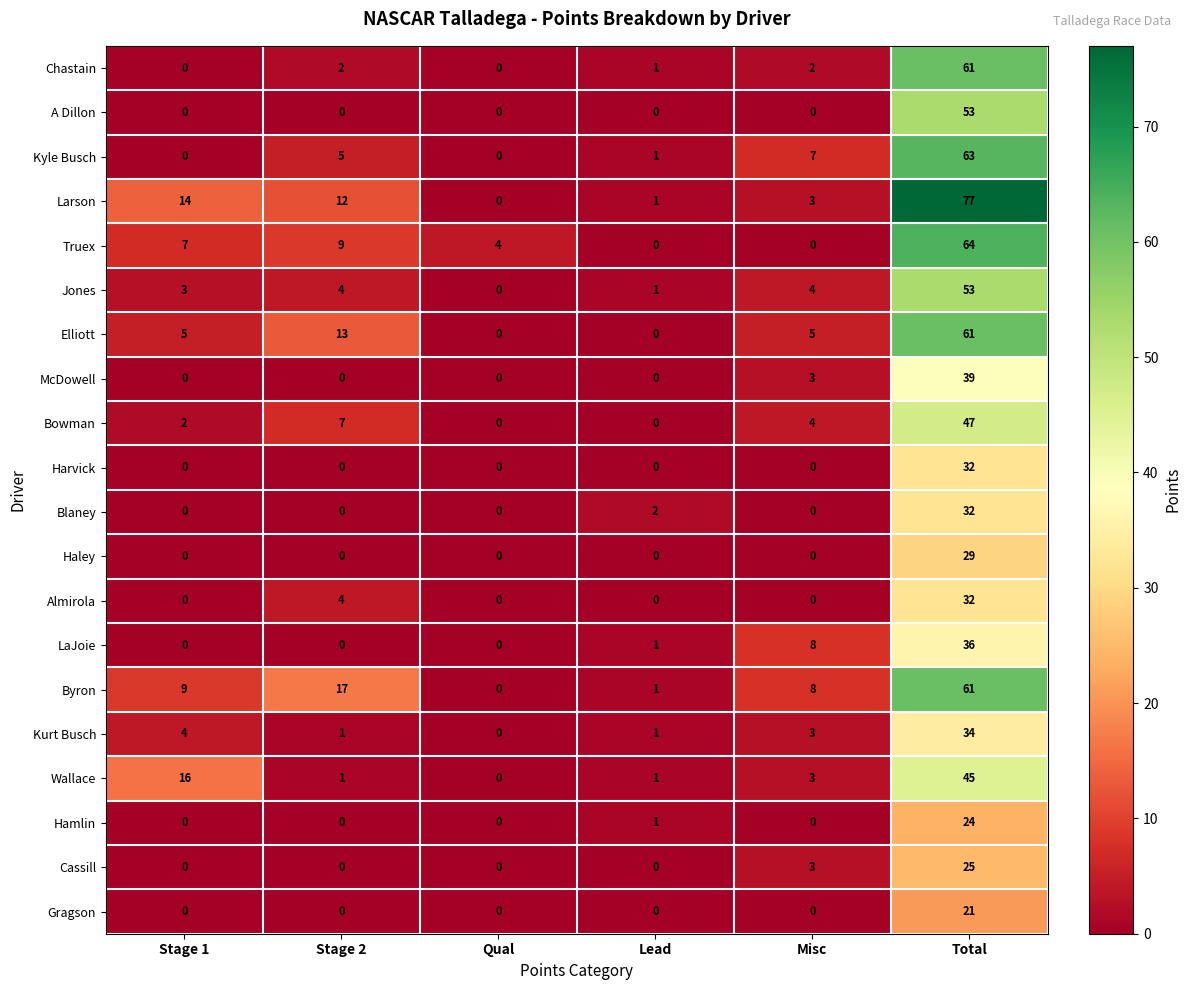

The value of Jones at Lead is 1. True or false?

True